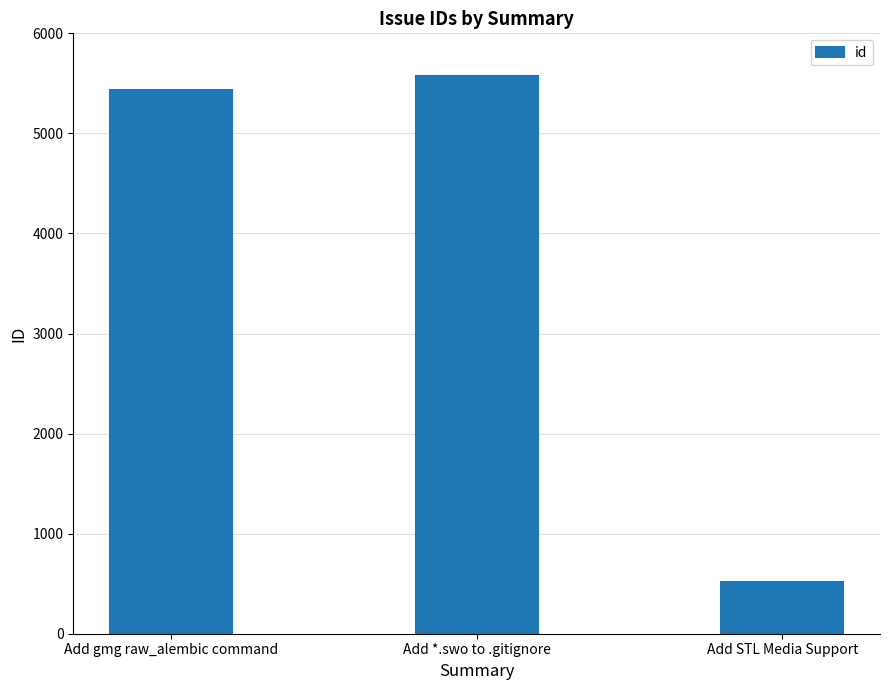

How many bars are there in total?

3